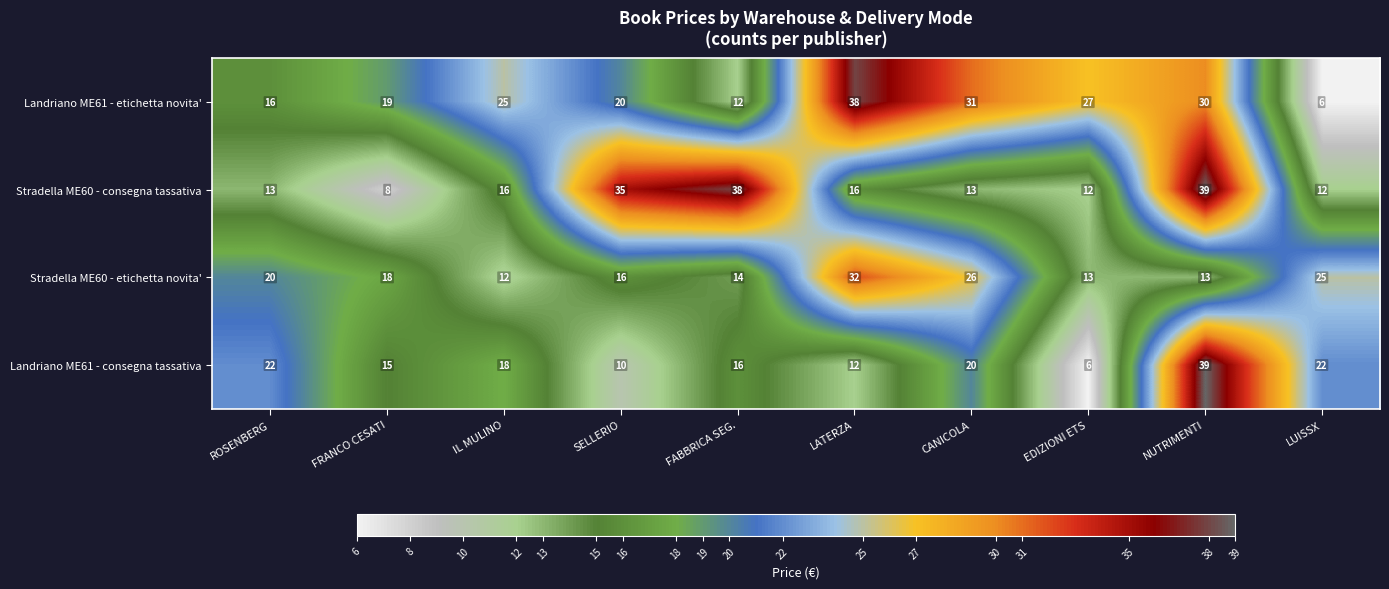

Is it true that Stradella ME60 - etichetta novita' equals 25 at LUISSX?

True